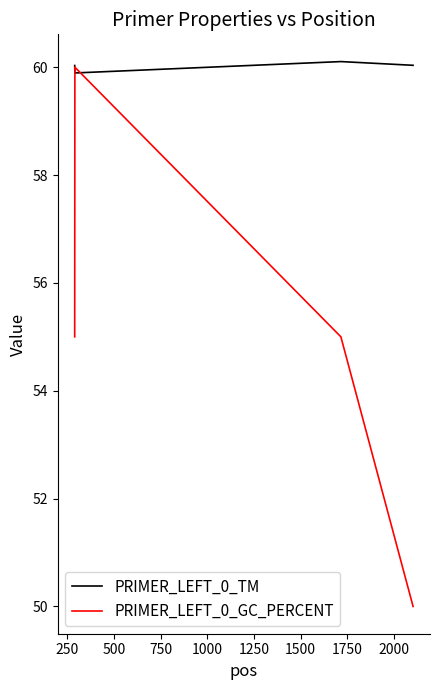

Which series has the widest spread of values?

PRIMER_LEFT_0_GC_PERCENT